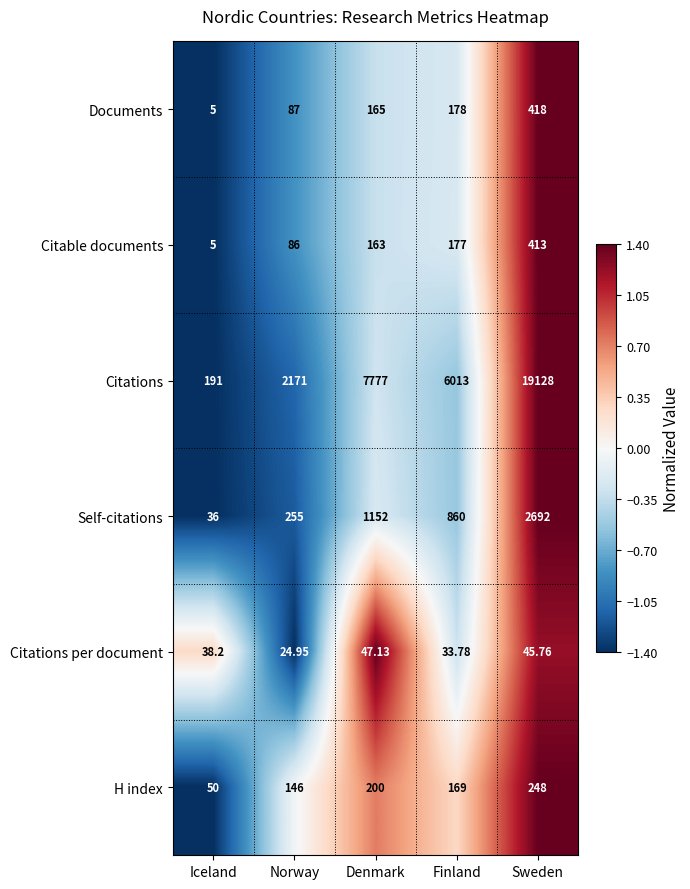

What is the total value across all series at Sweden?

22944.8